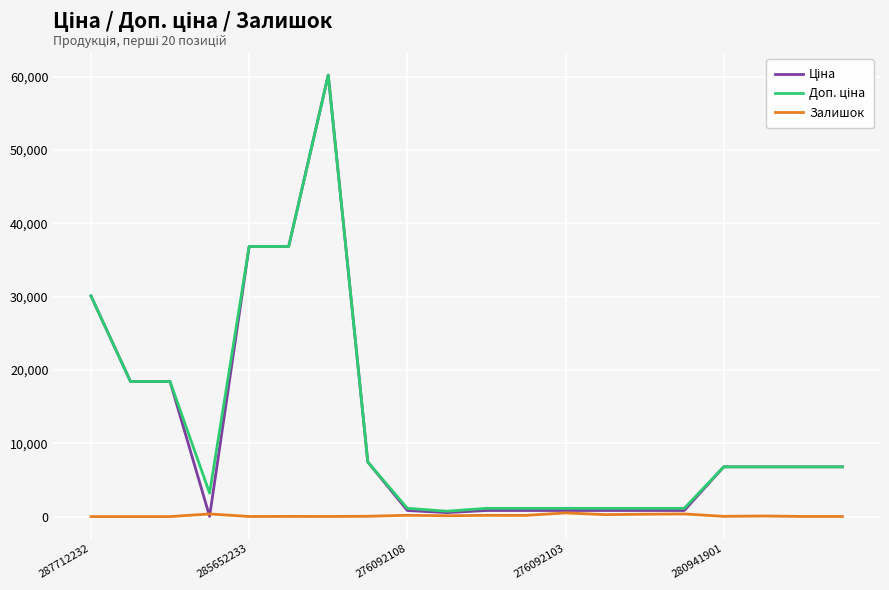

What is the greatest value displayed?

60205.6